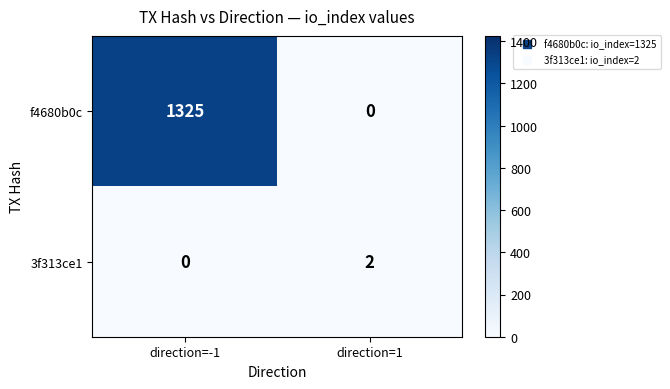

What is the spread (max minus min) of values at direction=1?

2